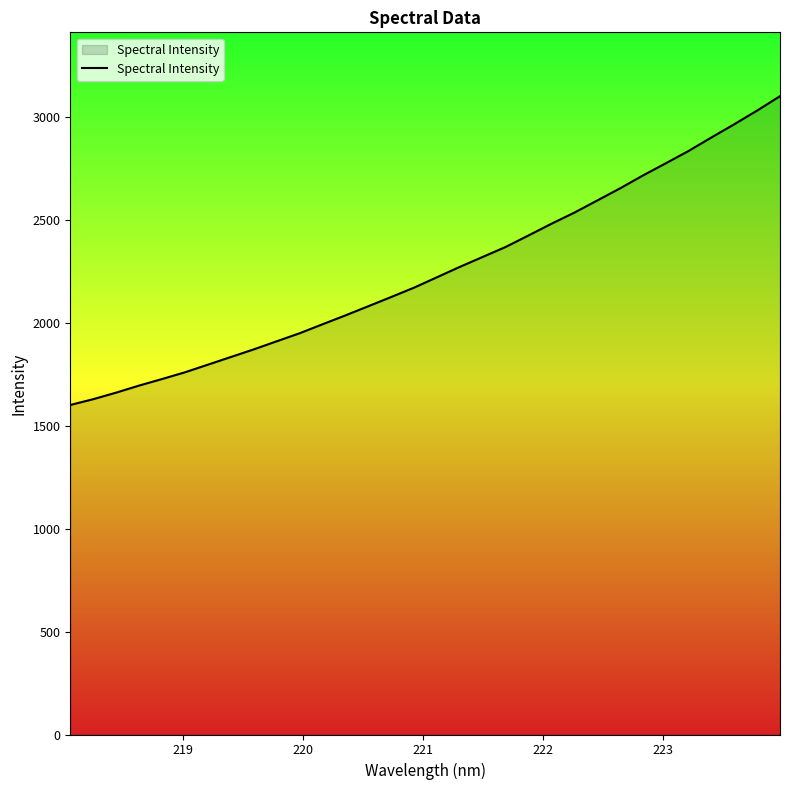

What is the minimum value shown in the chart?

1600.8